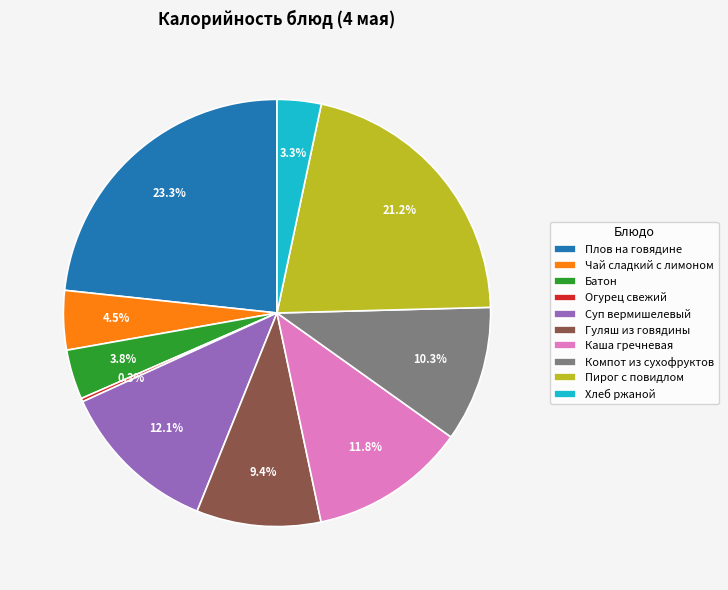

Does any single category account for the majority?

No